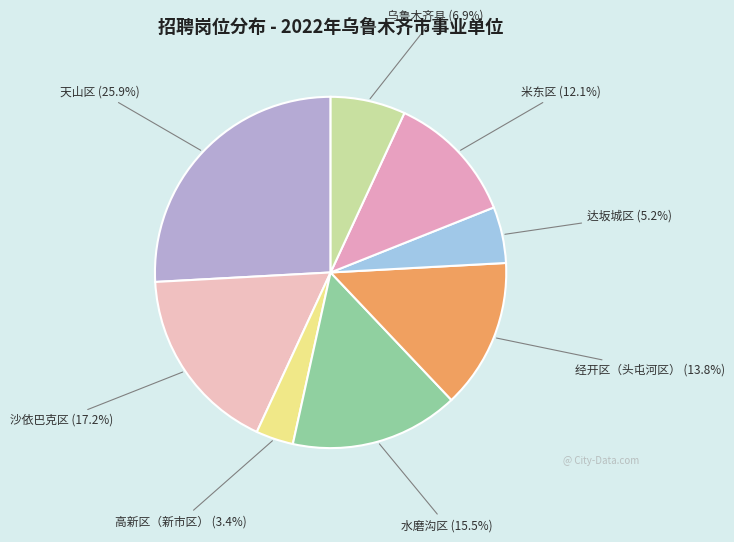

Is there a majority slice in this chart?

No